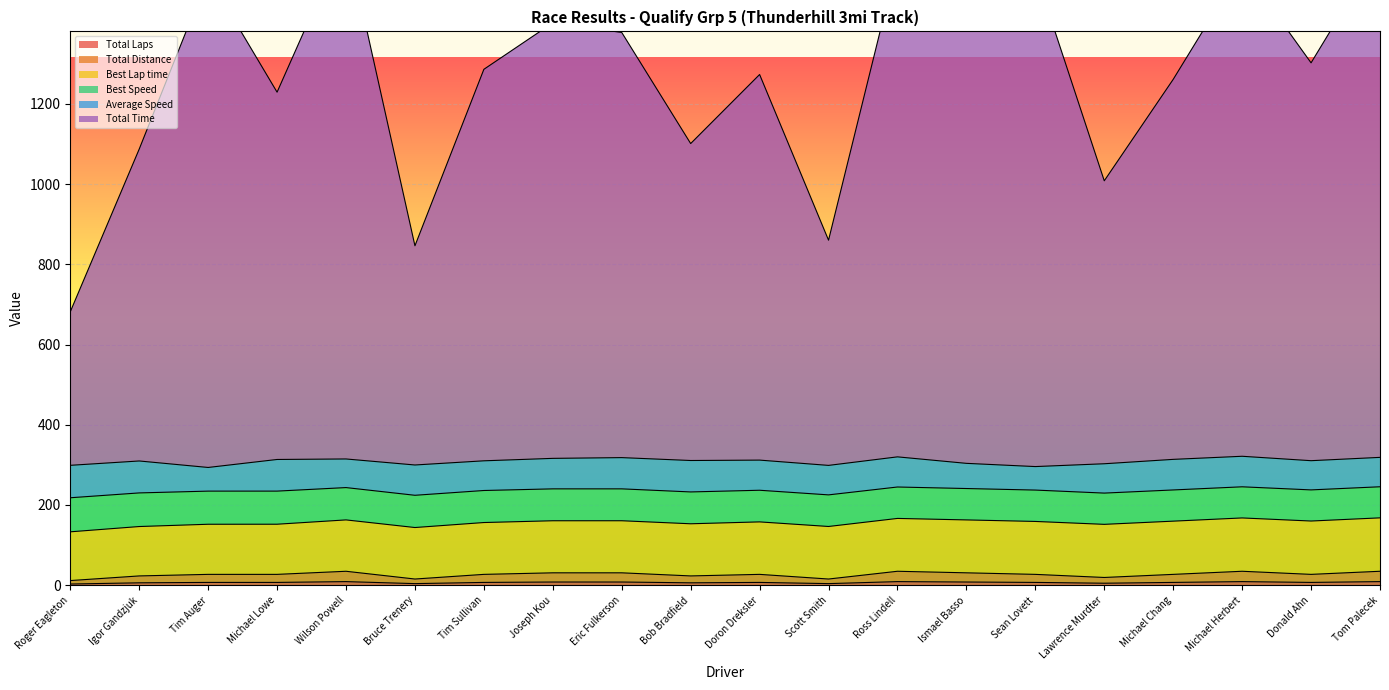

How many values in the Total Distance series exceed 7?

7